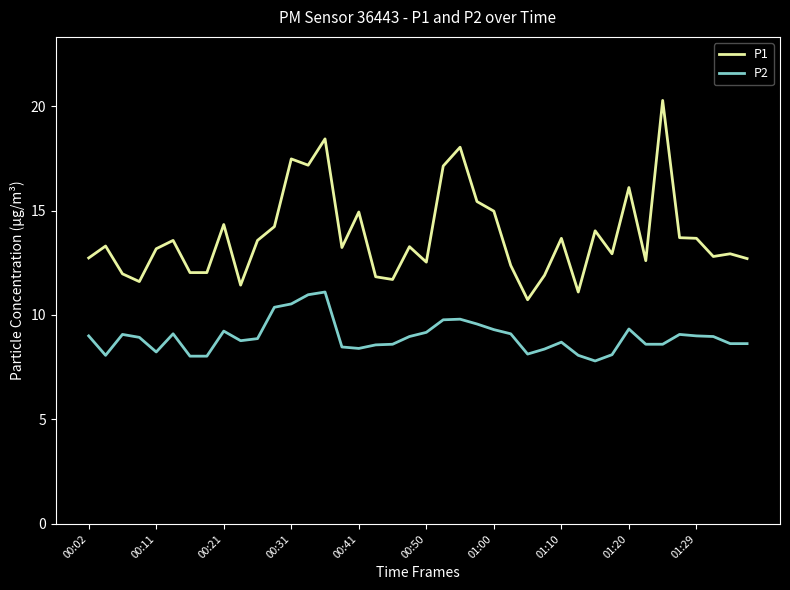

Count the number of data series in this chart.

2